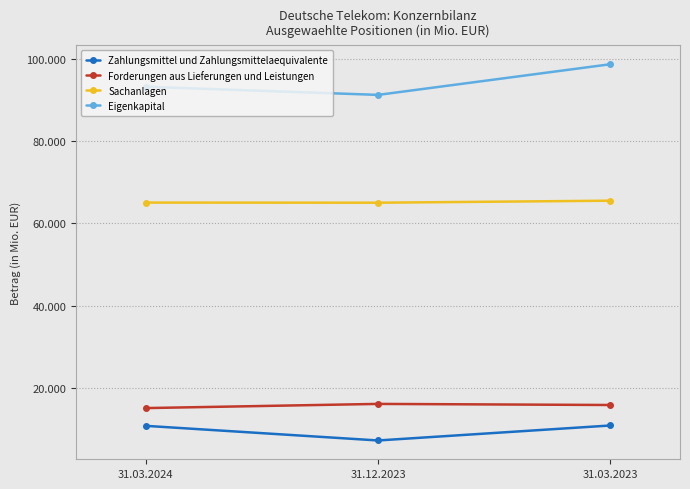

What is the label of the 3rd point from the left?

31.03.2023